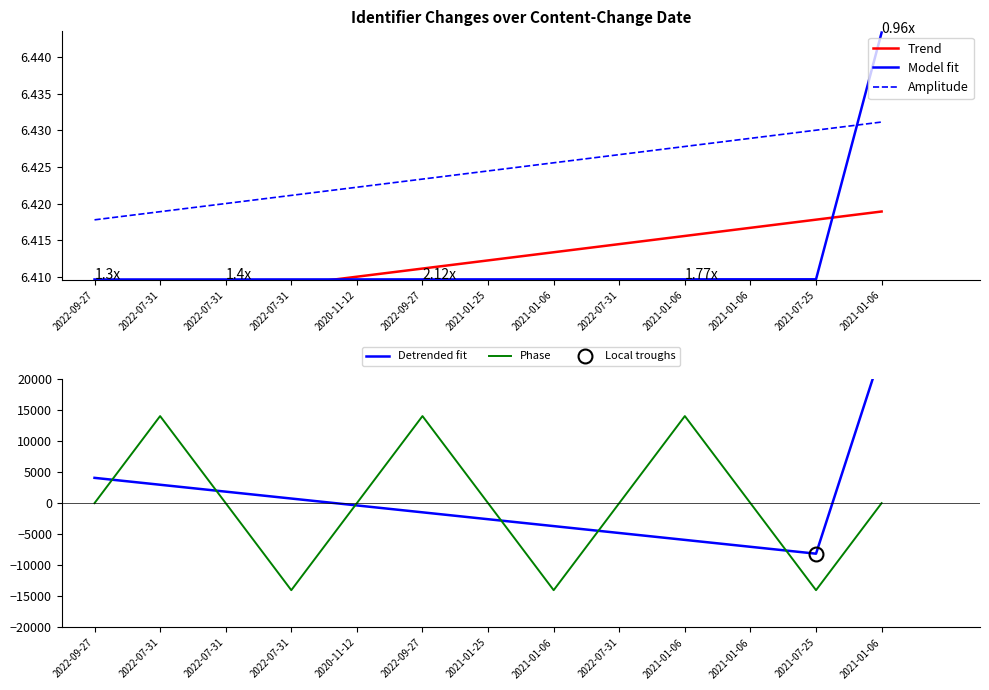

What value does the Amplitude series have at 2021-01-06?

6.4